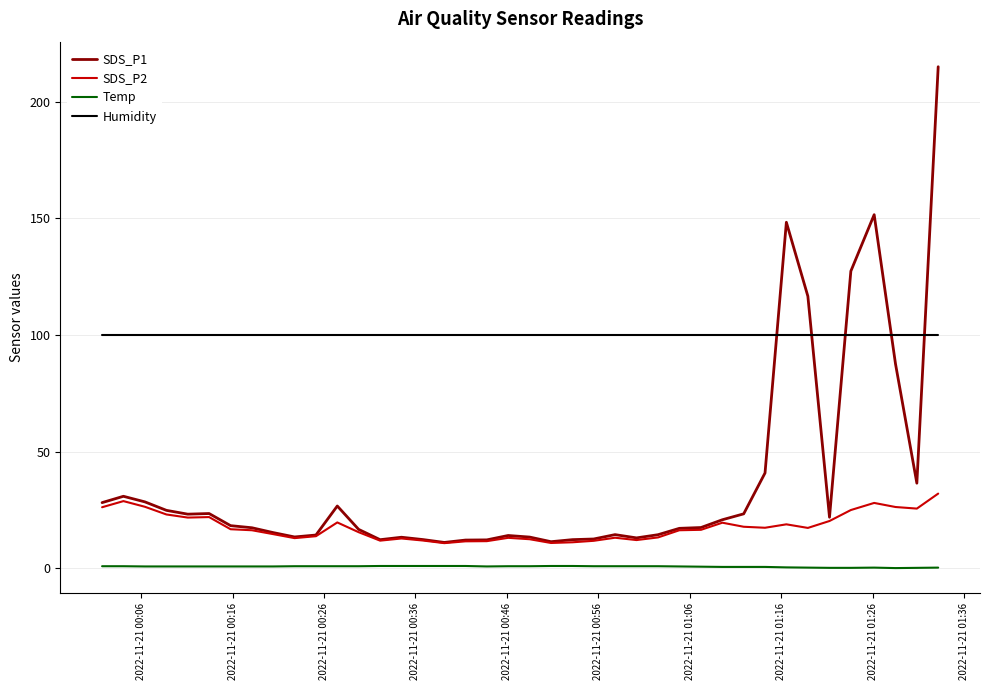

True or false: SDS_P2 and Humidity intersect in this chart.

False